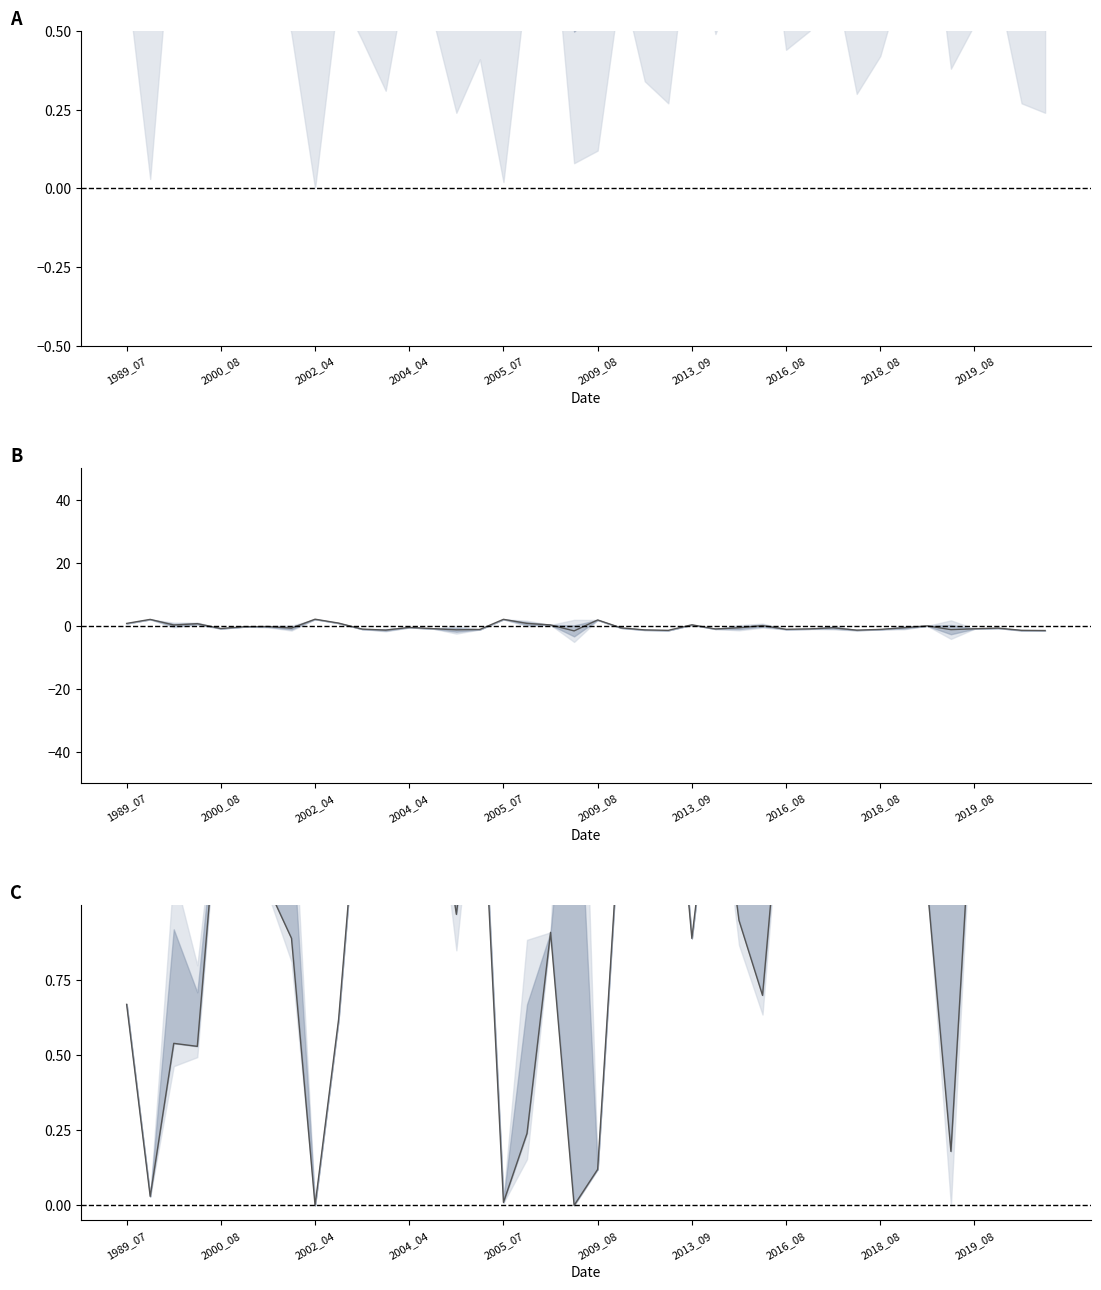

Count the number of data series in this chart.

3